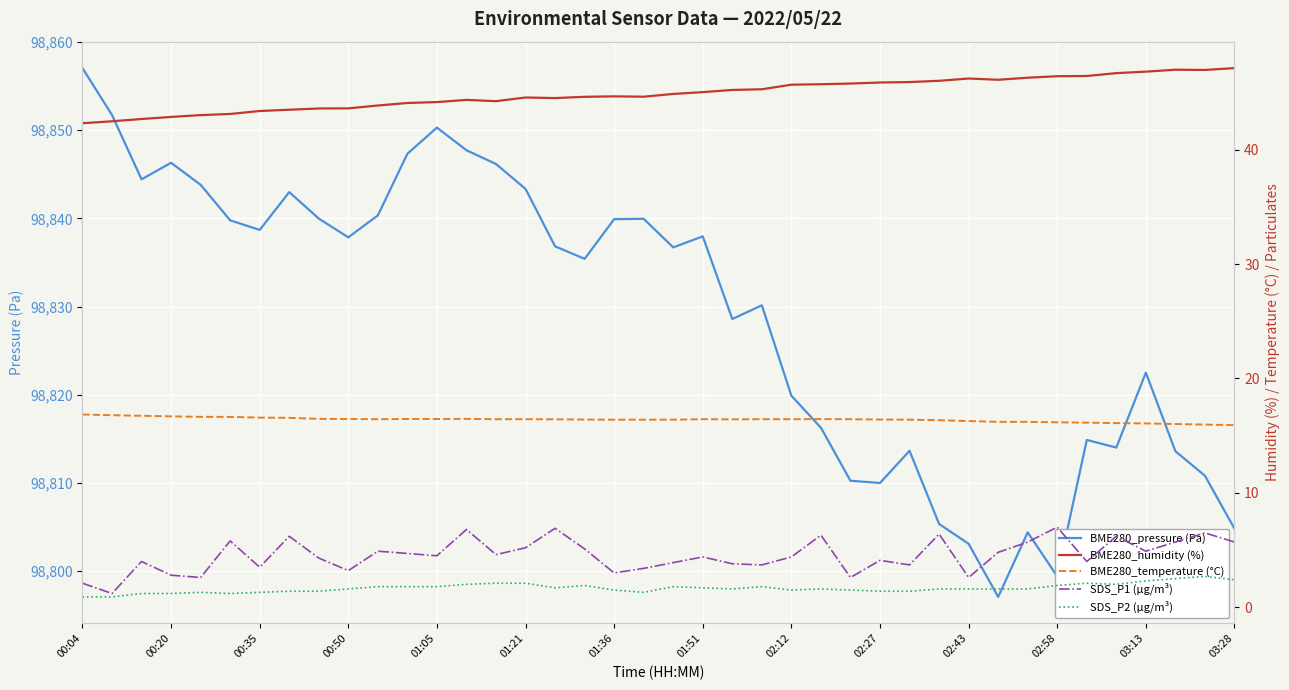

What is the lowest value of the BME280_pressure (Pa) series?

98797.1